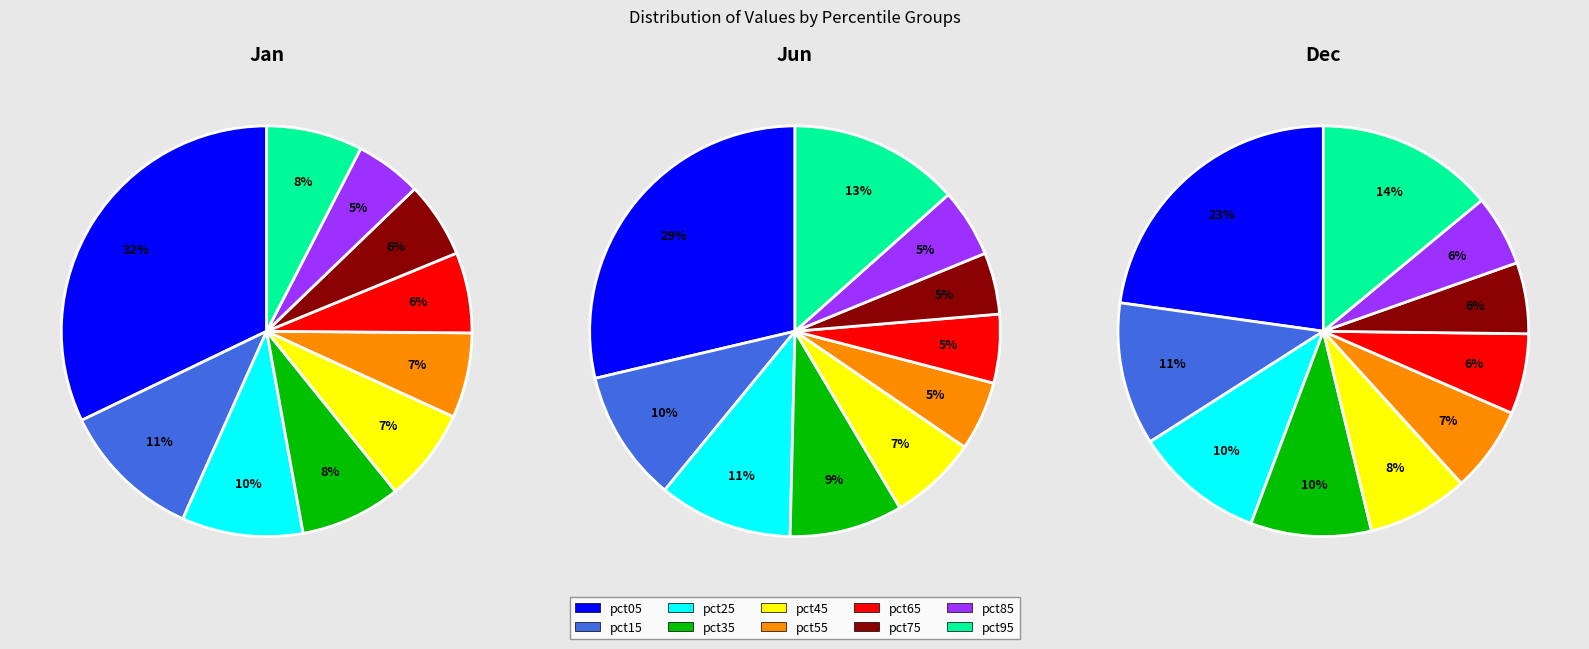

To the nearest percent, what percentage of the pie is pct95?

14%